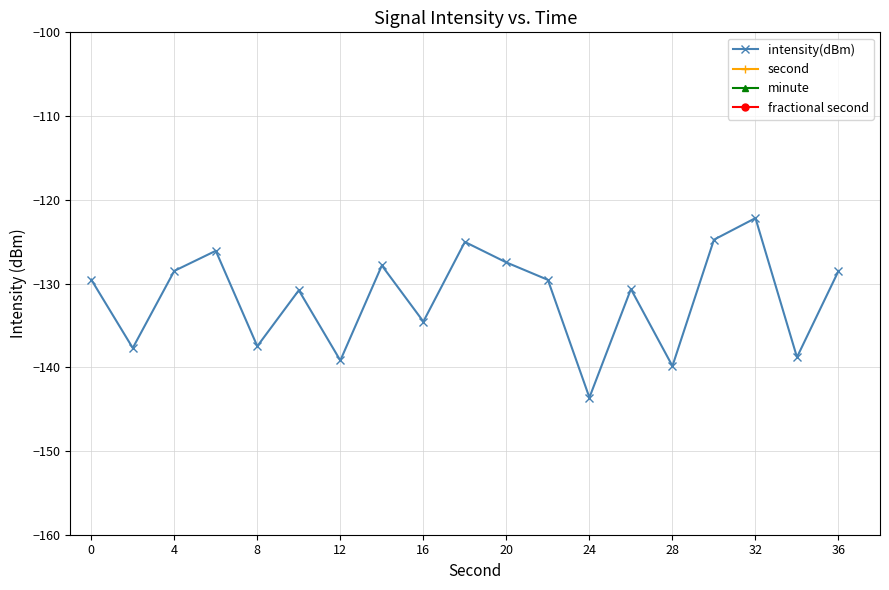

Rank the series by their maximum value, from lowest to highest.

intensity(dBm), minute, fractional second, second